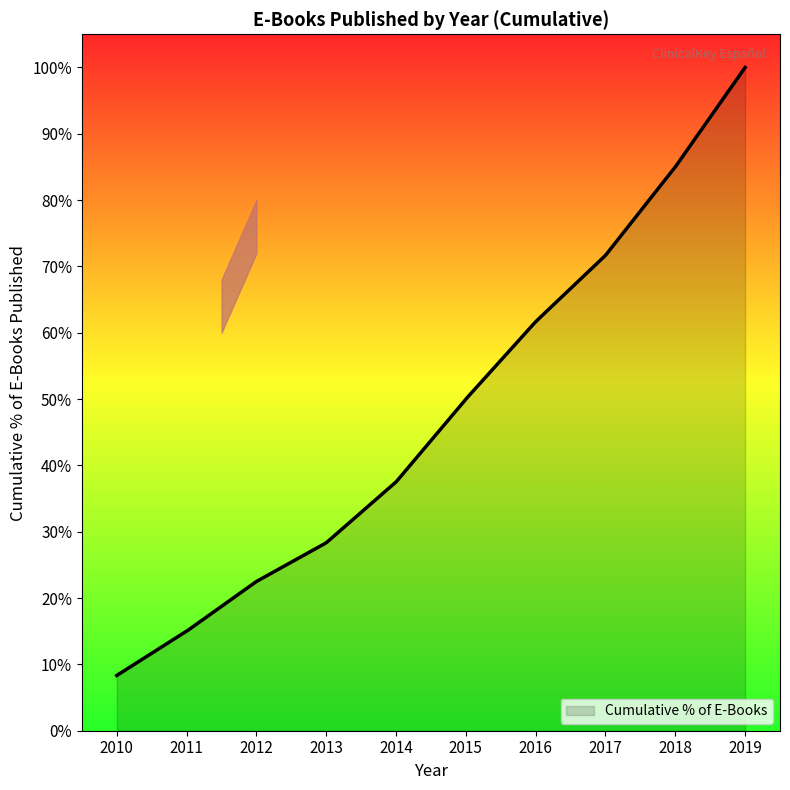

What is the minimum value shown in the chart?

8.3